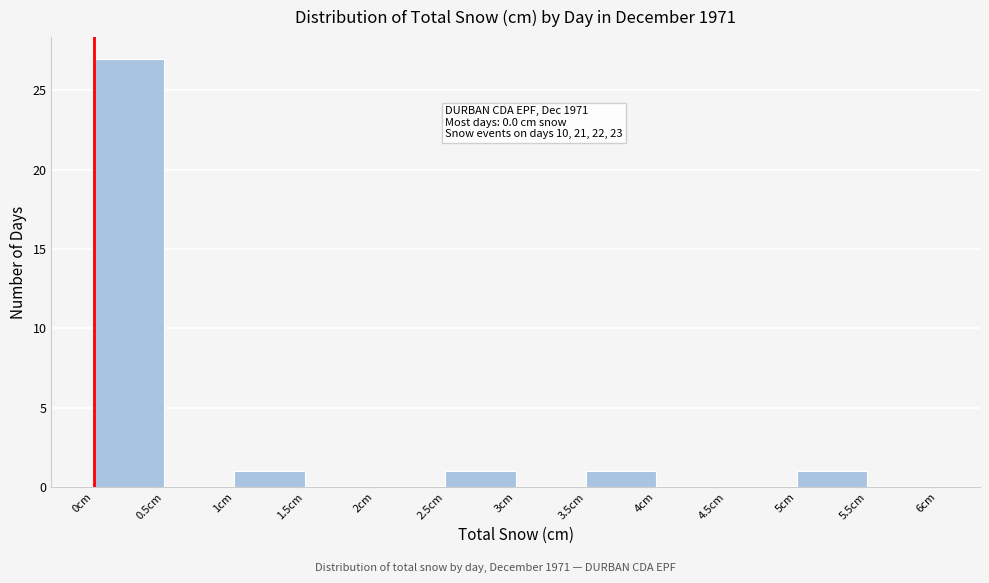

Which range on the x-axis has the tallest bar?

0.0 to 0.5